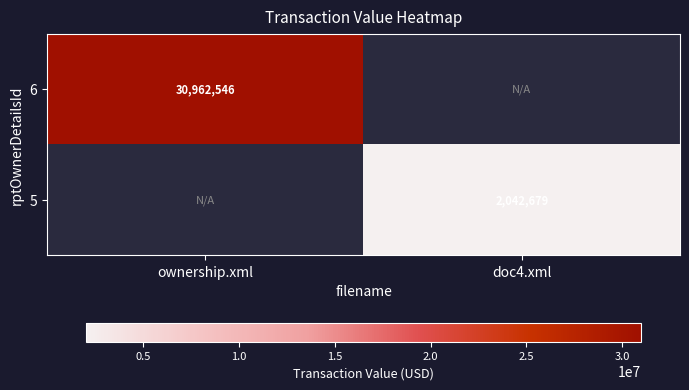

The 5 series shows 2042679 at doc4.xml. True or false?

True